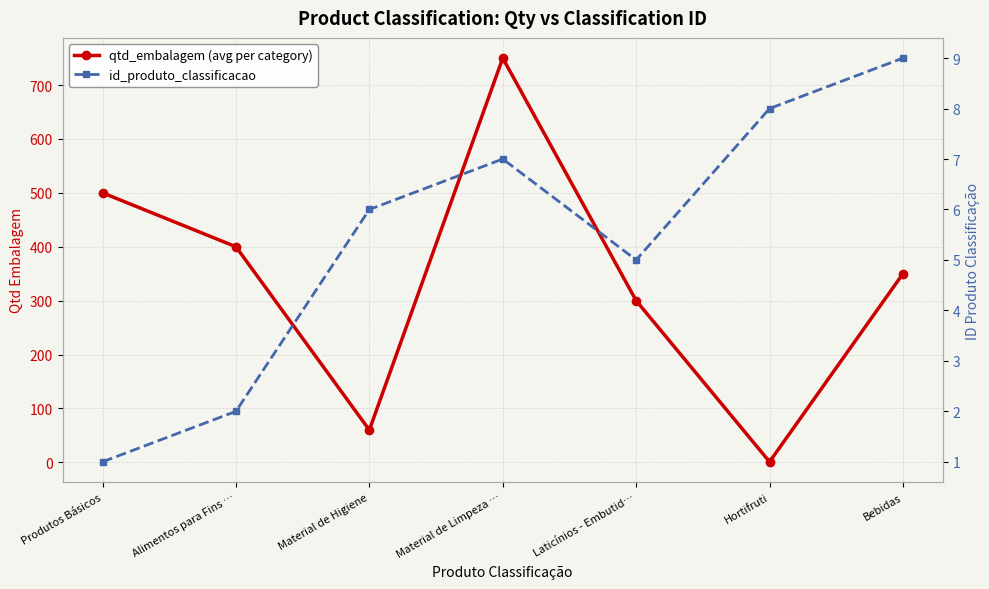

What are all the series names shown in the legend?

qtd_embalagem (avg per category), id_produto_classificacao